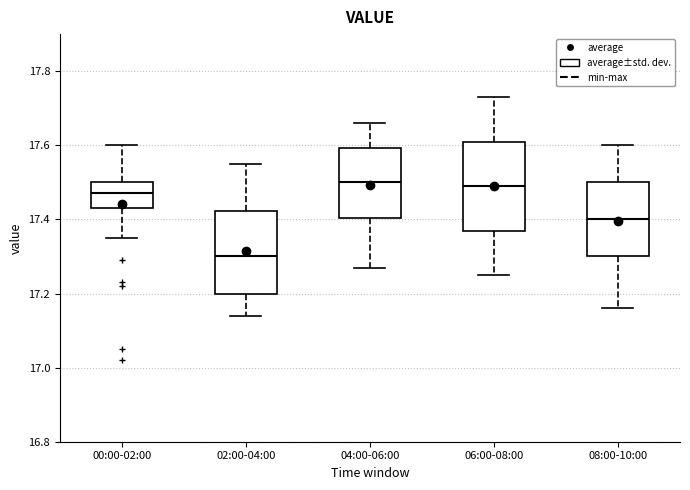

Reading left to right, transcribe this box plot: for each box, give where its median line is, the range the box spans, and where its two whiskers end, as read against the y-axis. The values are not printed on the chart, so give them approximately, as read against the axis.

00:00-02:00: median 17.48, box 17.44 to 17.50, whiskers 17.36 to 17.60
02:00-04:00: median 17.30, box 17.20 to 17.42, whiskers 17.14 to 17.56
04:00-06:00: median 17.50, box 17.40 to 17.60, whiskers 17.28 to 17.66
06:00-08:00: median 17.50, box 17.38 to 17.62, whiskers 17.26 to 17.74
08:00-10:00: median 17.40, box 17.30 to 17.50, whiskers 17.16 to 17.60